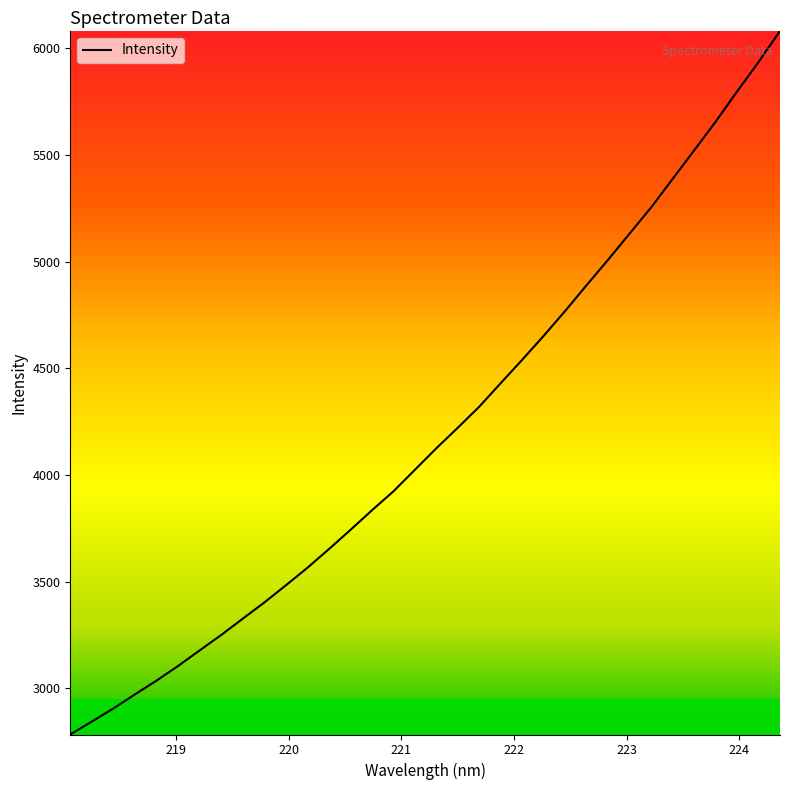

What is the average value?

4198.2